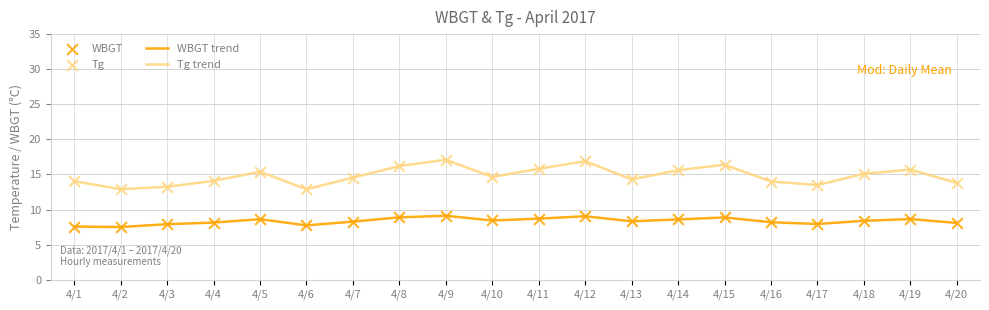

What is the total value across all series at 4/7?

22.8